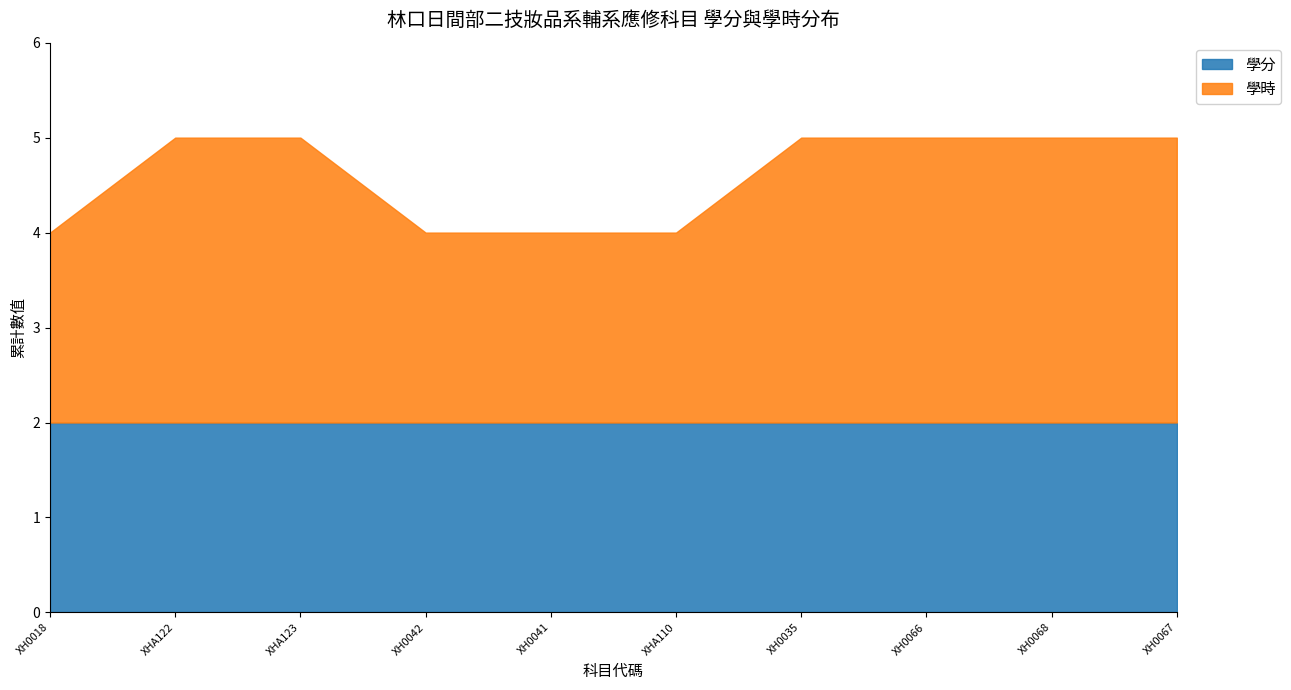

What is the highest value of the 學分 series?

2